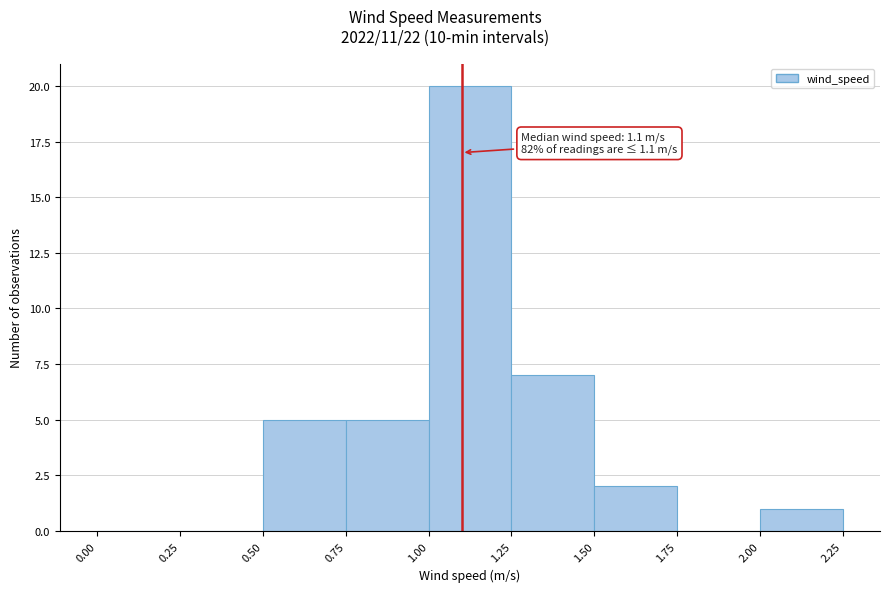

Which range on the x-axis has the tallest bar?

1.00 to 1.25